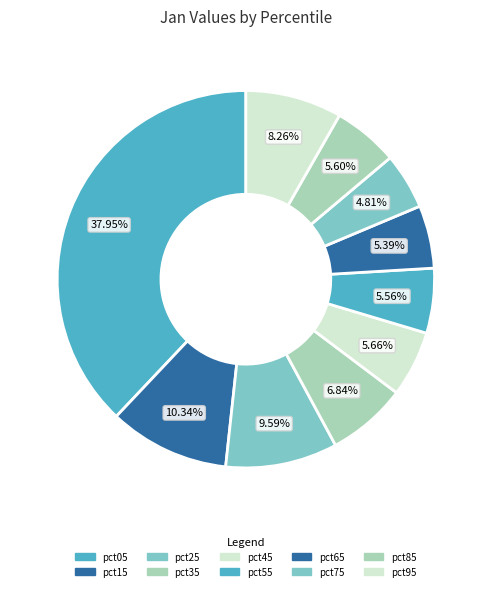

What percentage is the pct45 slice, to the nearest percent?

6%